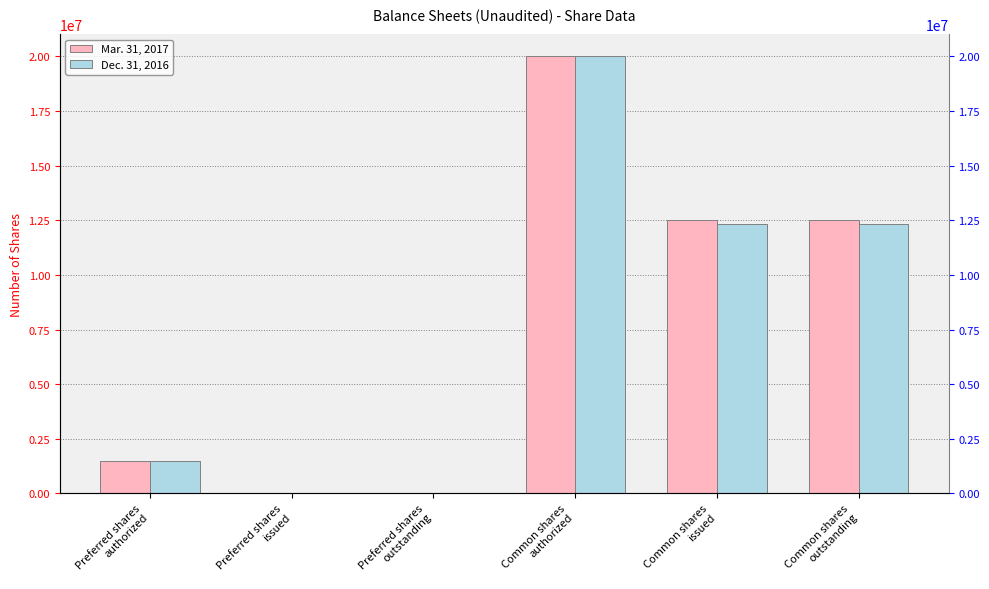

Reading left to right, transcribe all the data shown in this chart.

Mar. 31, 2017: 1500000	0	0	20000000	12512266	12512266
Dec. 31, 2016: 1500000	0	0	20000000	12337466	12337466